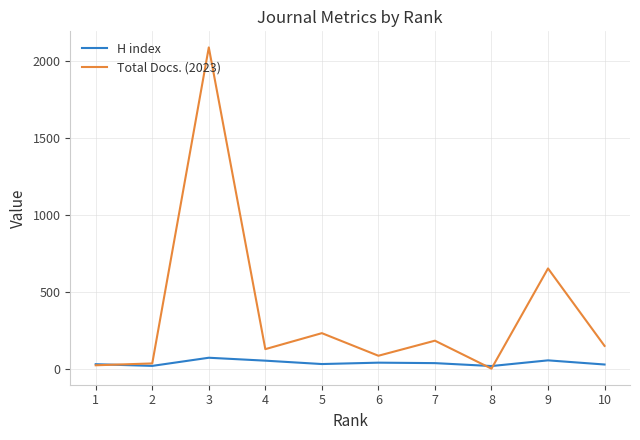

Rank the series by their maximum value, from lowest to highest.

H index, Total Docs. (2023)